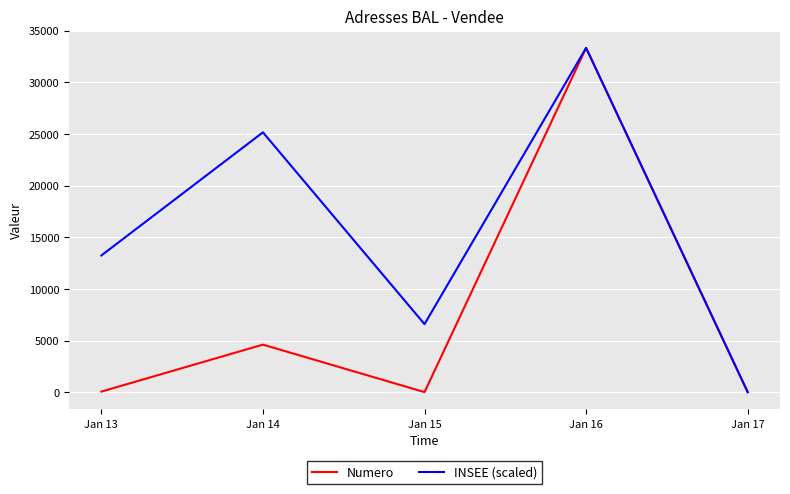

What is the sum of all Numero values?

38043.6